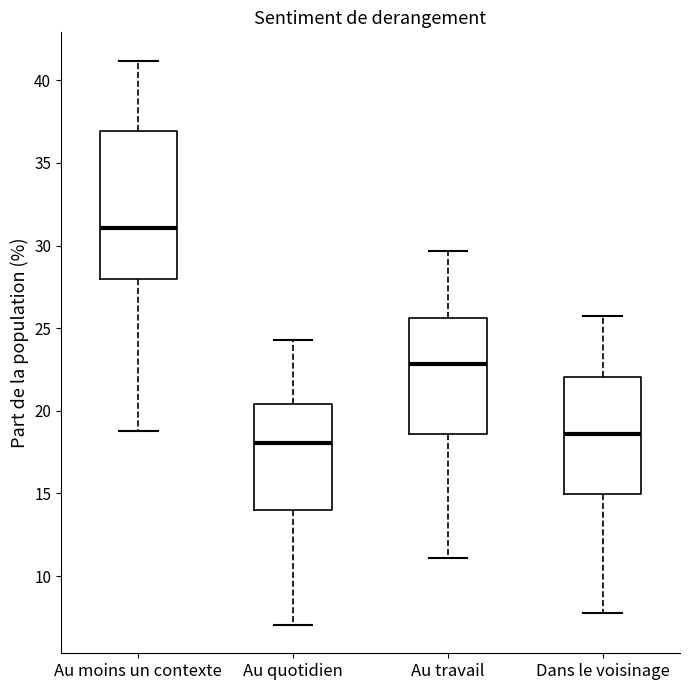

Reading left to right, read every box against the y-axis: the position of its median line, the range the box covers, and the ends of its whiskers. The values are not printed on the chart, so give them approximately, as read against the axis.

Au moins un contexte: median 31.0, box 28.0 to 37.0, whiskers 19.0 to 41.0
Au quotidien: median 18.0, box 14.0 to 20.5, whiskers 7.0 to 24.5
Au travail: median 23.0, box 18.5 to 25.5, whiskers 11.0 to 29.5
Dans le voisinage: median 18.5, box 15.0 to 22.0, whiskers 8.0 to 25.5